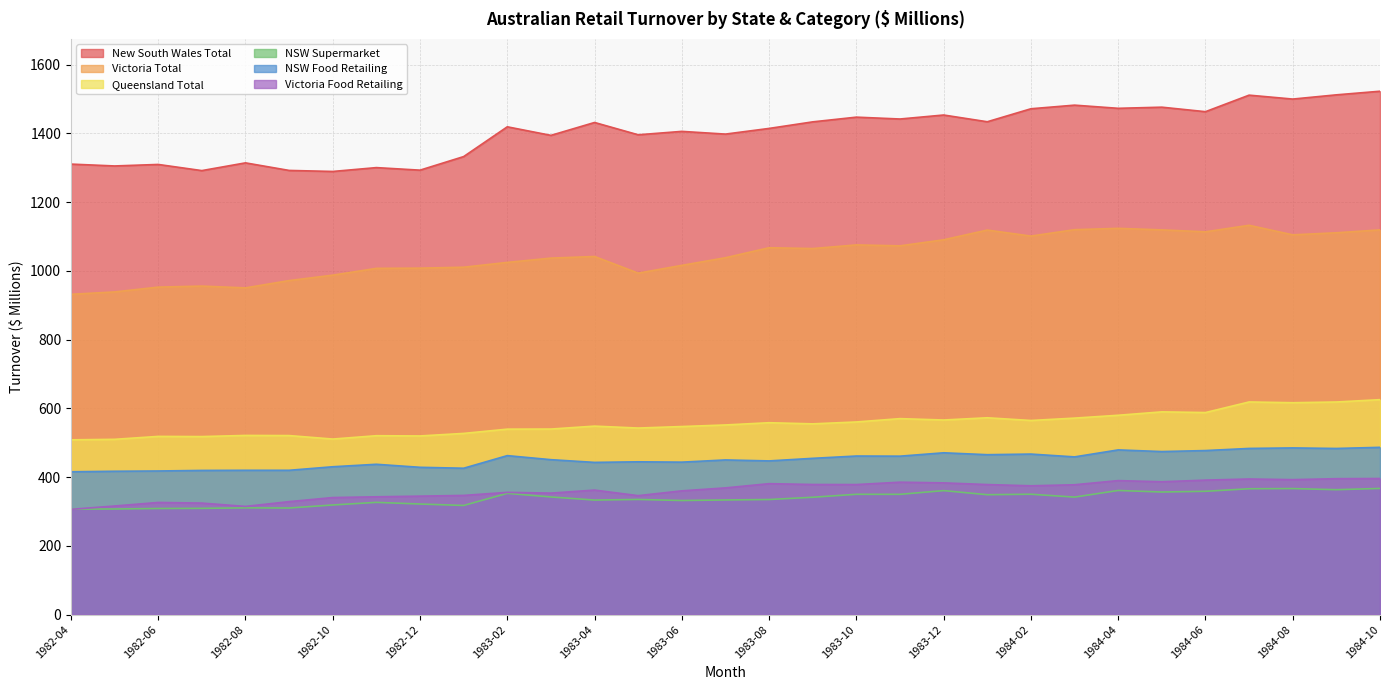

What is the difference between the maximum and minimum values in the NSW Supermarket series?

60.1